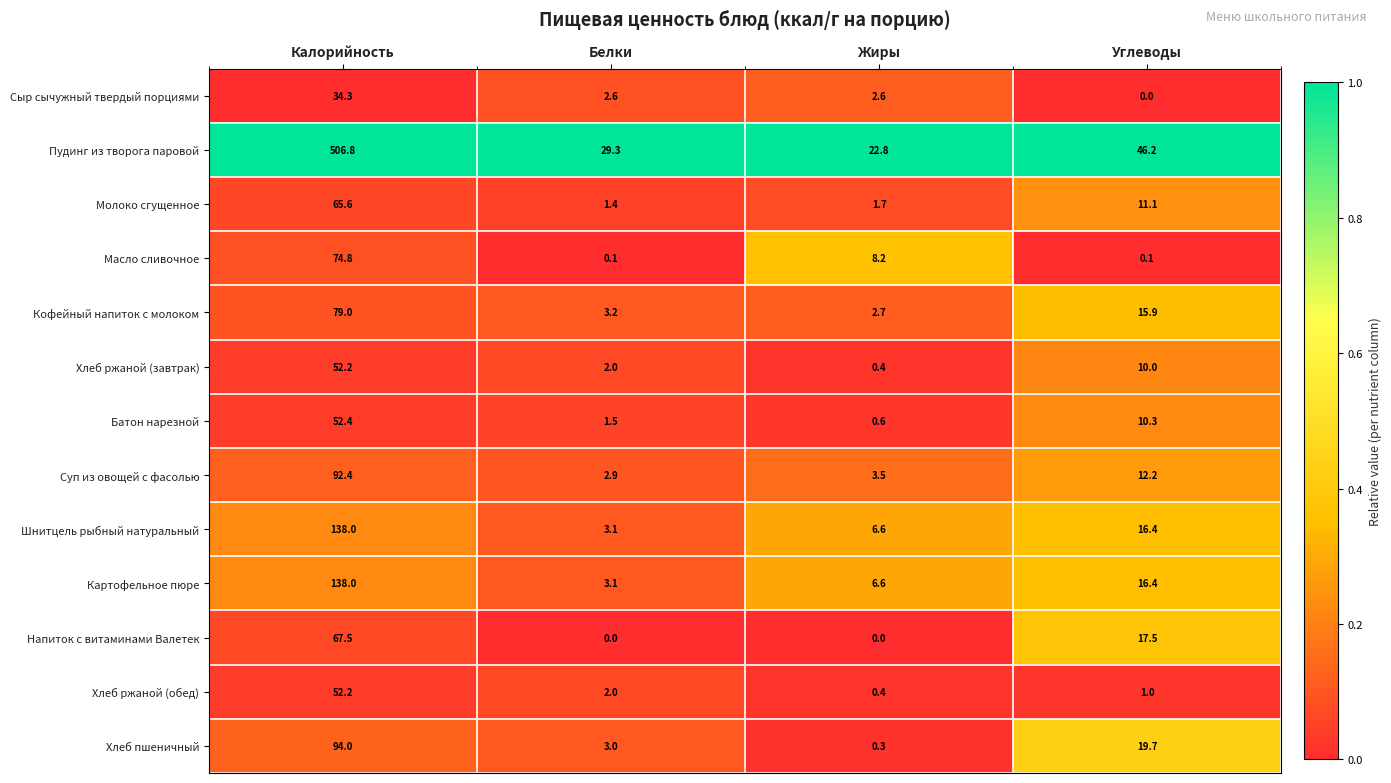

What is the difference between the Батон нарезной values at Углеводы and Жиры?

9.7